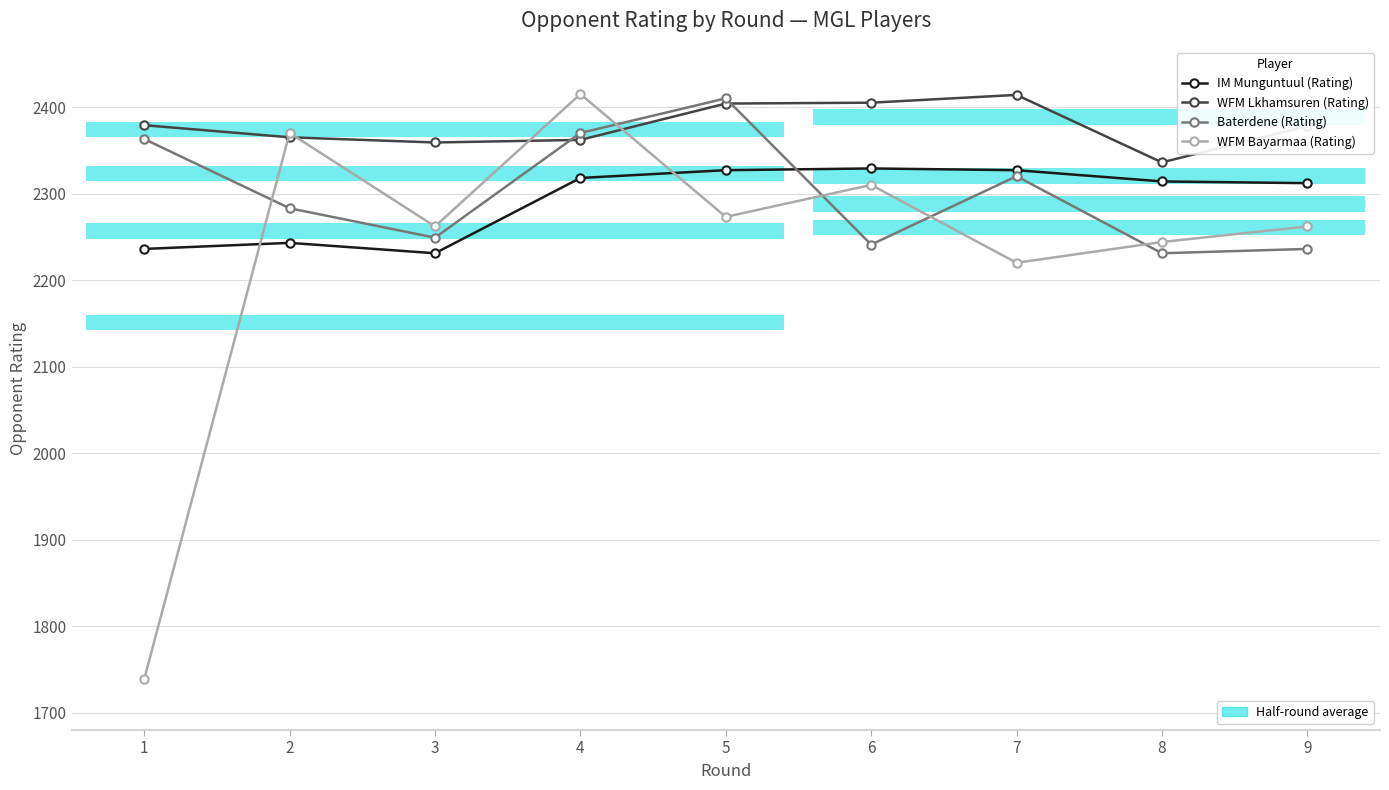

Reading left to right, extract all data points from this chart.

IM Munguntuul (Rating): 2236	2243	2231	2318	2327	2329	2327	2314	2312
WFM Lkhamsuren (Rating): 2379	2365	2359	2362	2404	2405	2414	2336	2378
Baterdene (Rating): 2363	2283	2249	2370	2410	2241	2320	2231	2236
WFM Bayarmaa (Rating): 1739	2370	2262	2415	2273	2310	2220	2244	2262